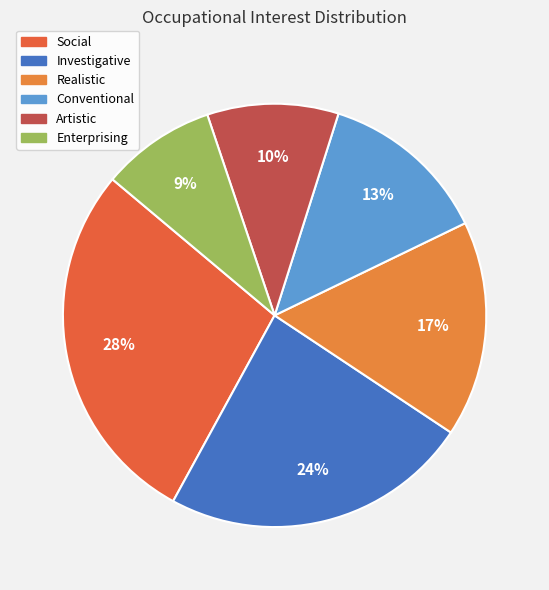

Count the number of slices in the pie.

6